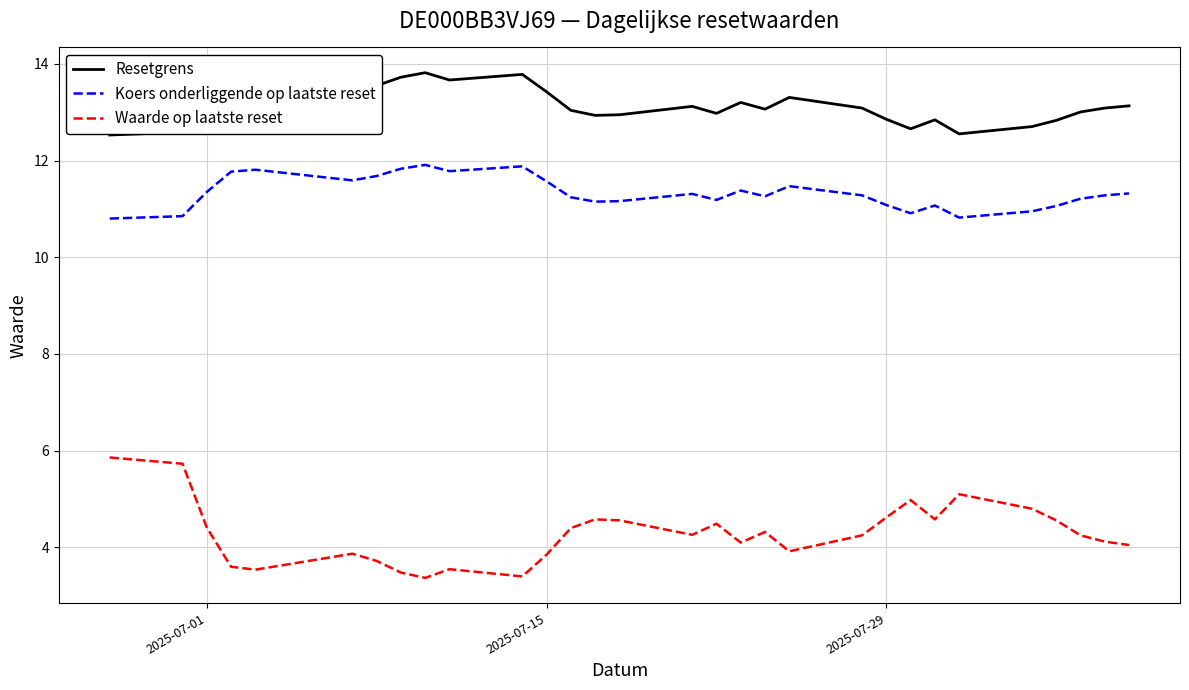

Rank the series by their average value, from lowest to highest.

Waarde op laatste reset, Koers onderliggende op laatste reset, Resetgrens